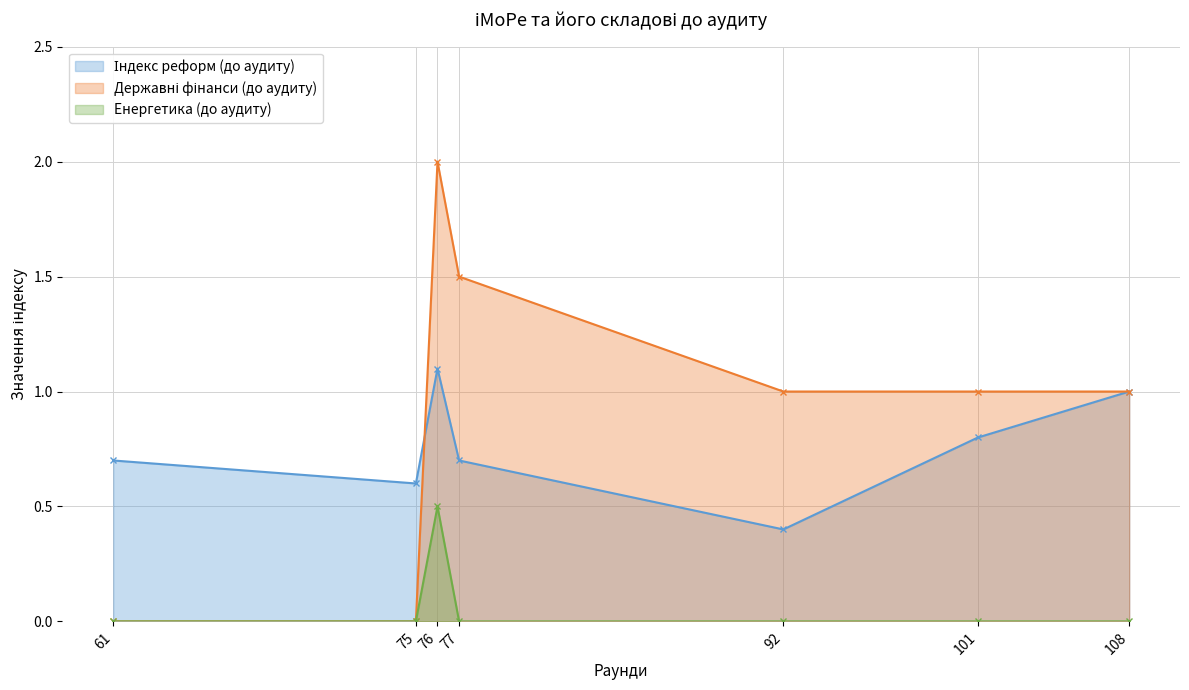

Which series has the largest total across all categories?

Державні фінанси (до аудиту)